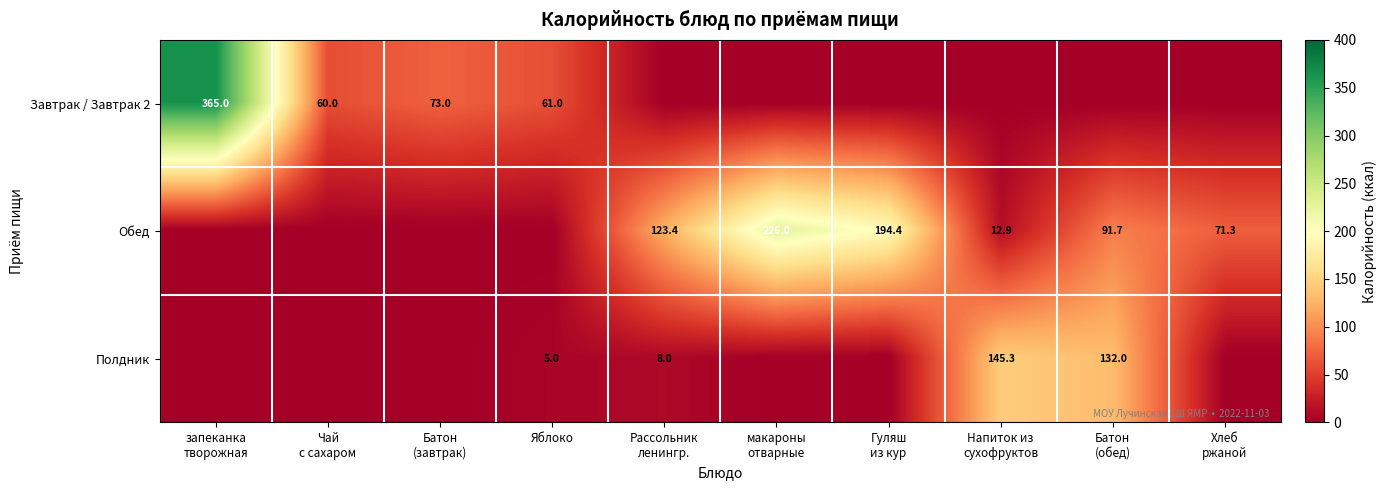

The Полдник series shows 5.0 at Яблоко. True or false?

True